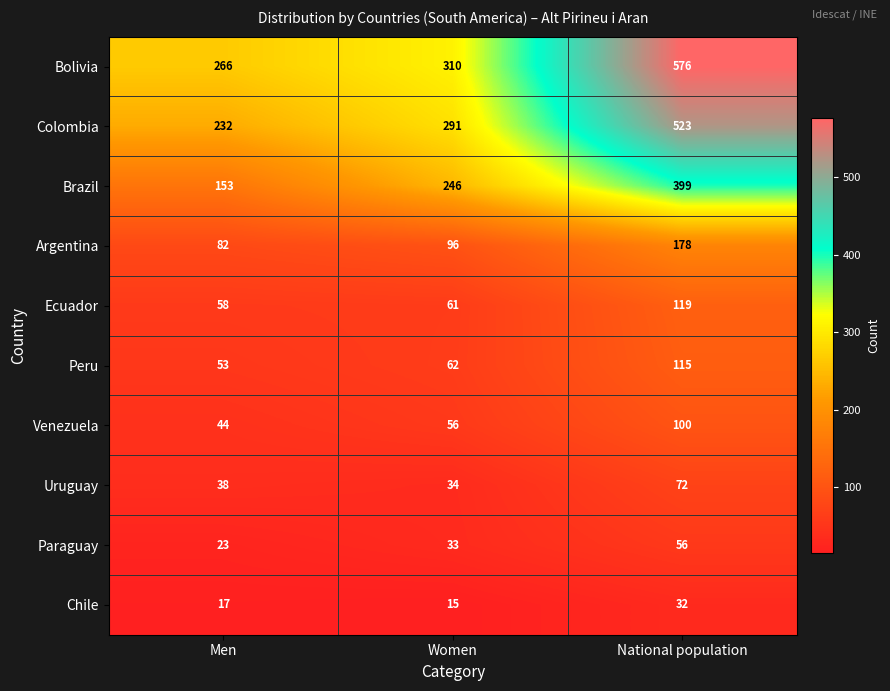

Which series has the largest total across all categories?

Bolivia